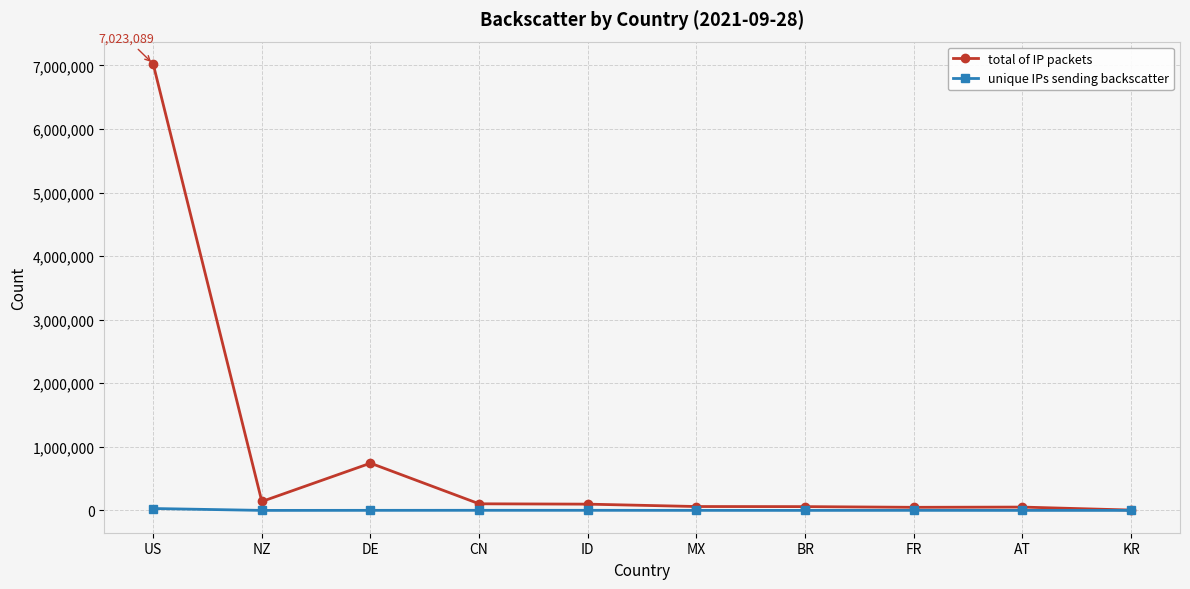

What is the difference between the second highest and second lowest values in the unique IPs sending backscatter series?

1435